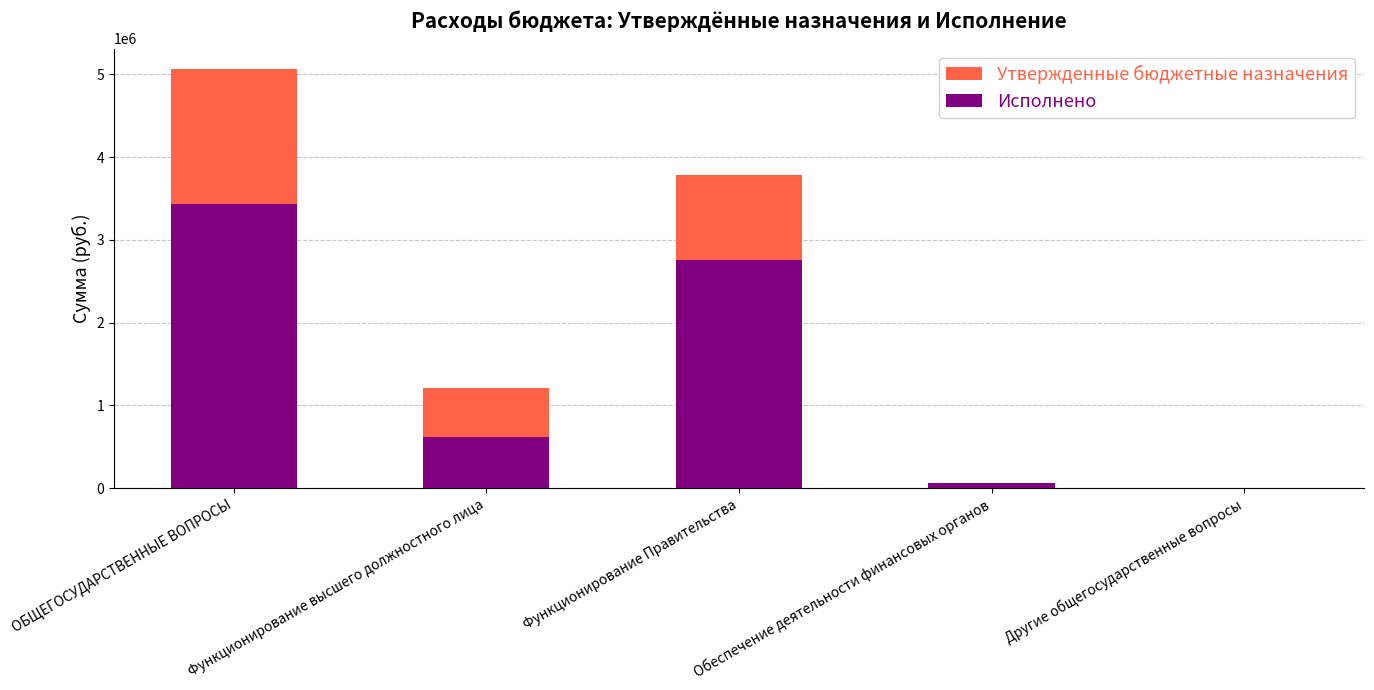

At which category does the chart reach its peak across all series?

ОБЩЕГОСУДАРСТВЕННЫЕ ВОПРОСЫ